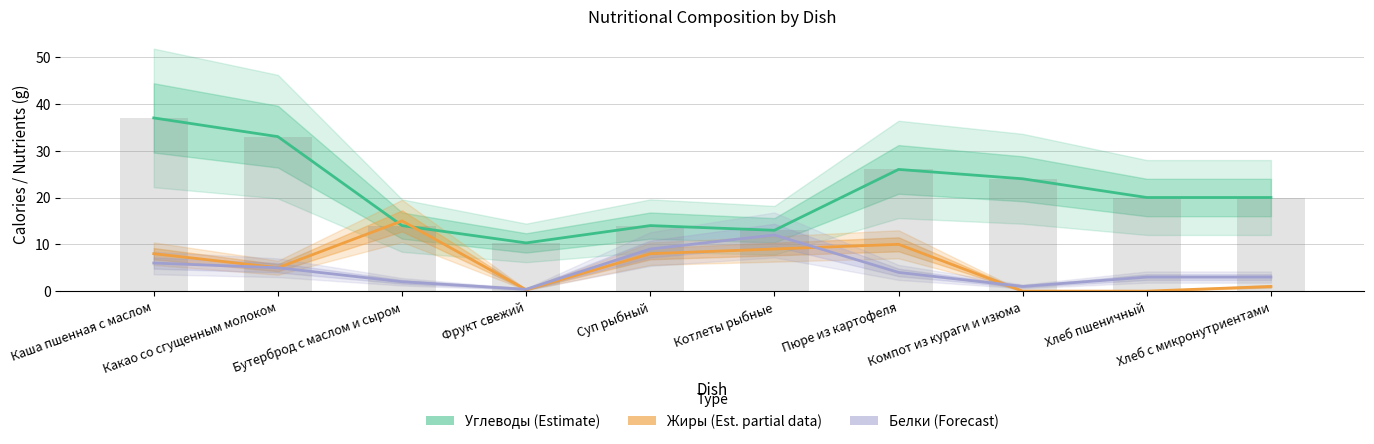

What is the label of the 1st bar from the left?

Каша пшенная с маслом